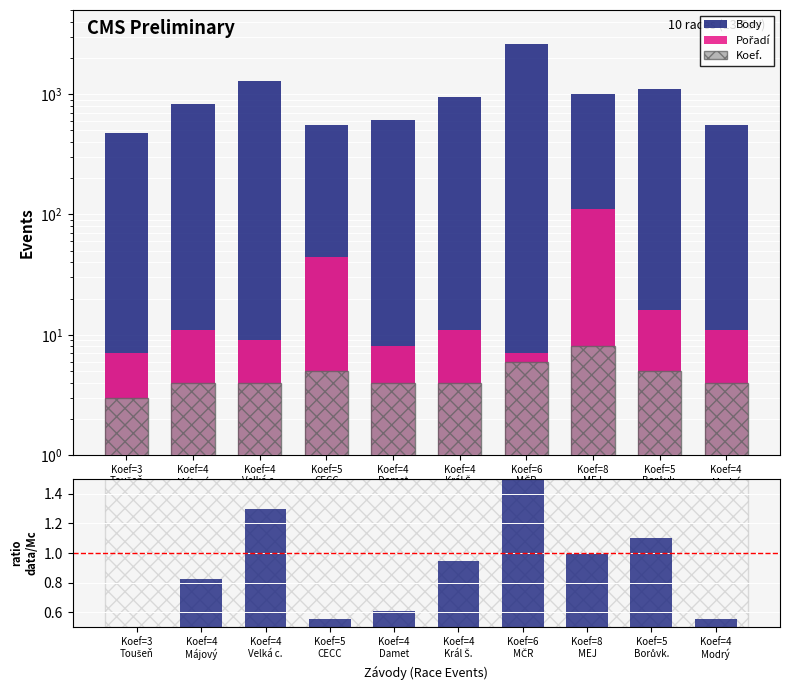

What is the label of the 1st bar from the right?

Koef=4
Modrý